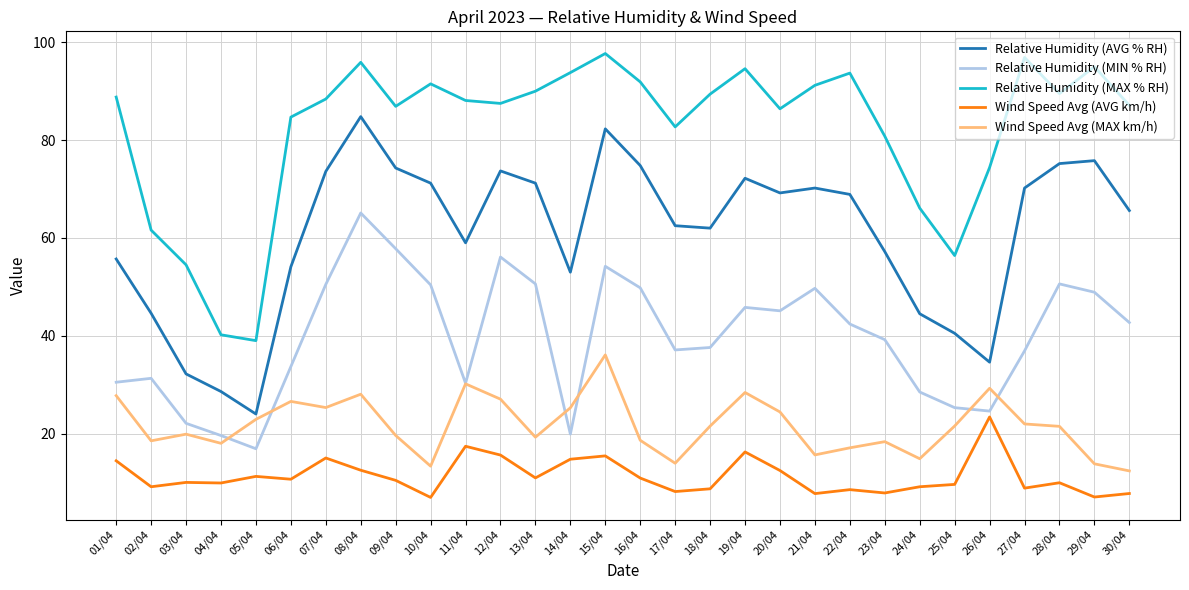

How many lines are shown in the chart?

5